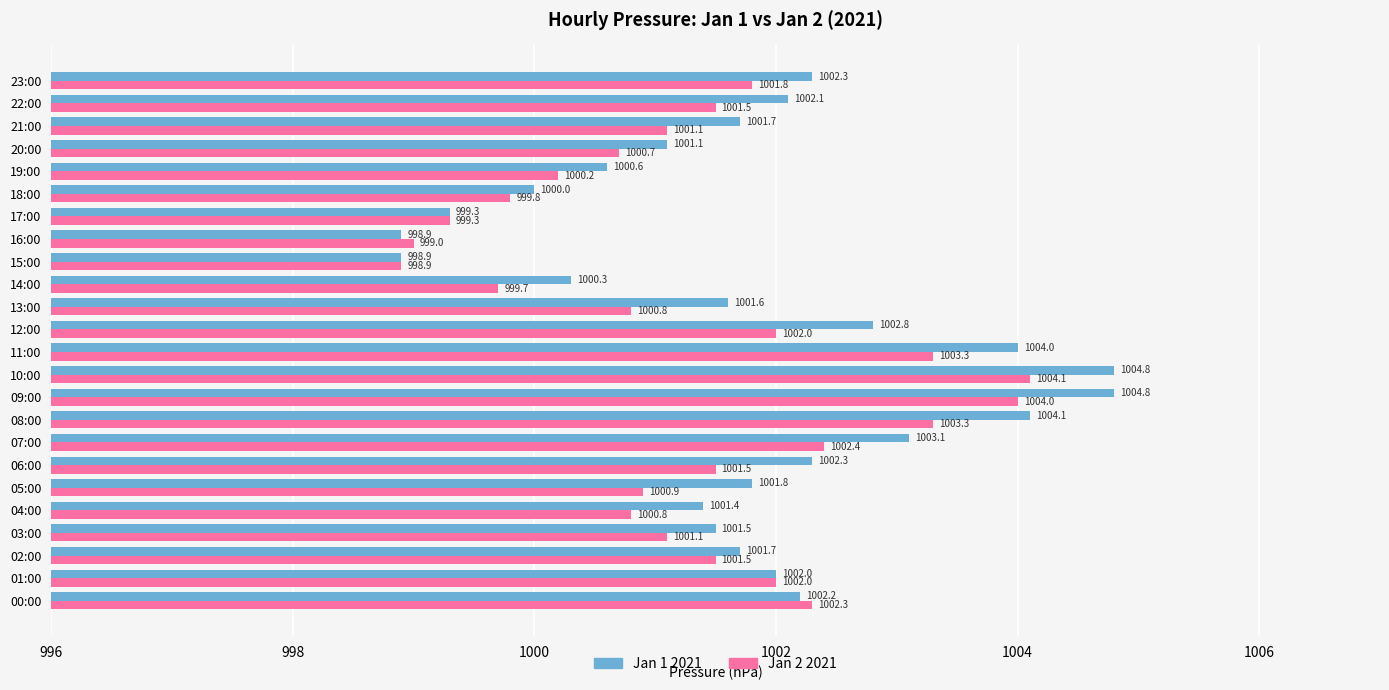

At which label is Jan 1 2021 closest to 1001?

20:00